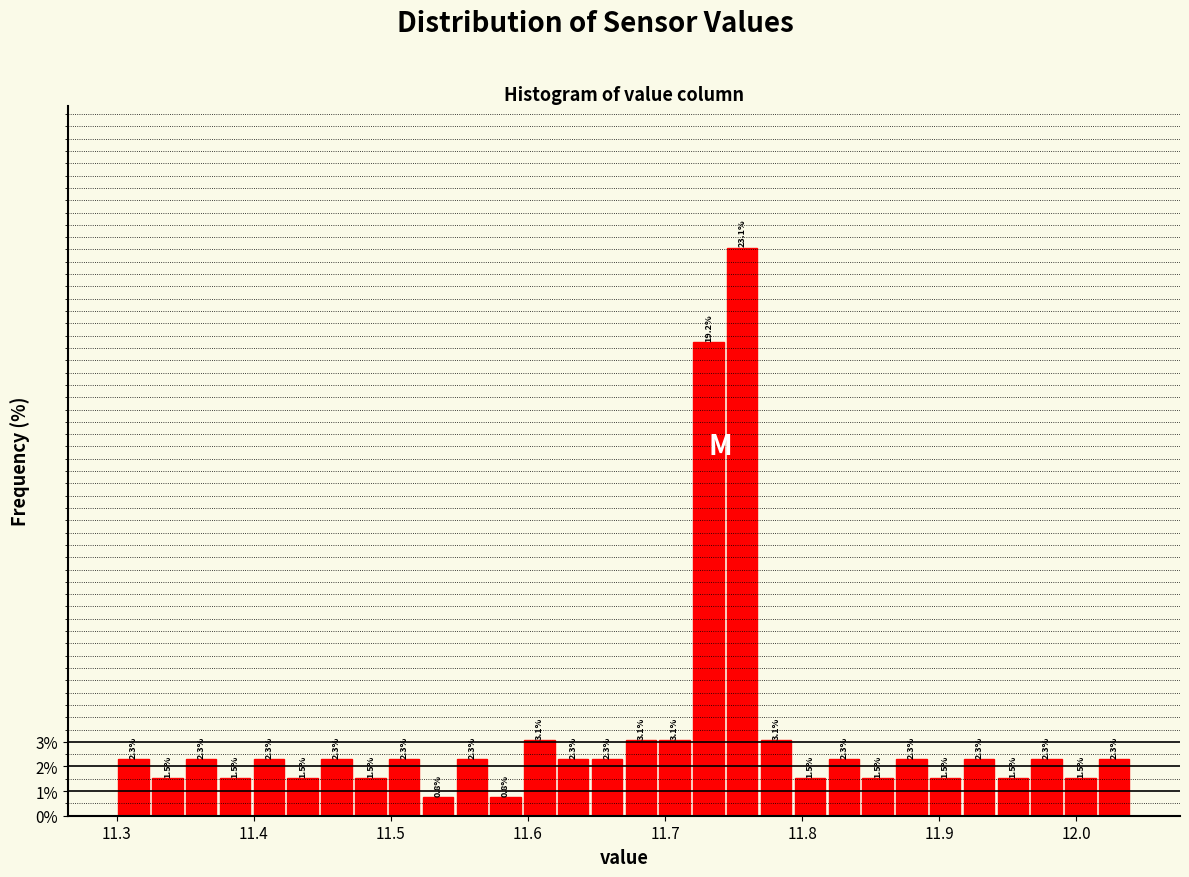

Read against the x-axis, roughly where is the centre of the tallest bar?

11.76